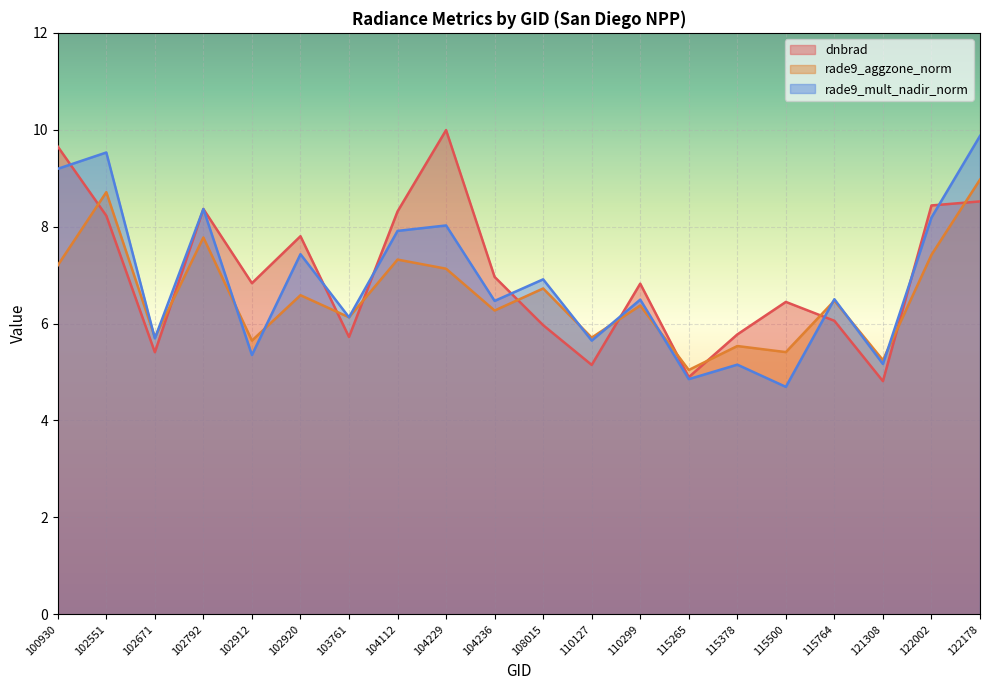

What is the value of the rade9_aggzone_norm point at the 4th from the left?

7.8